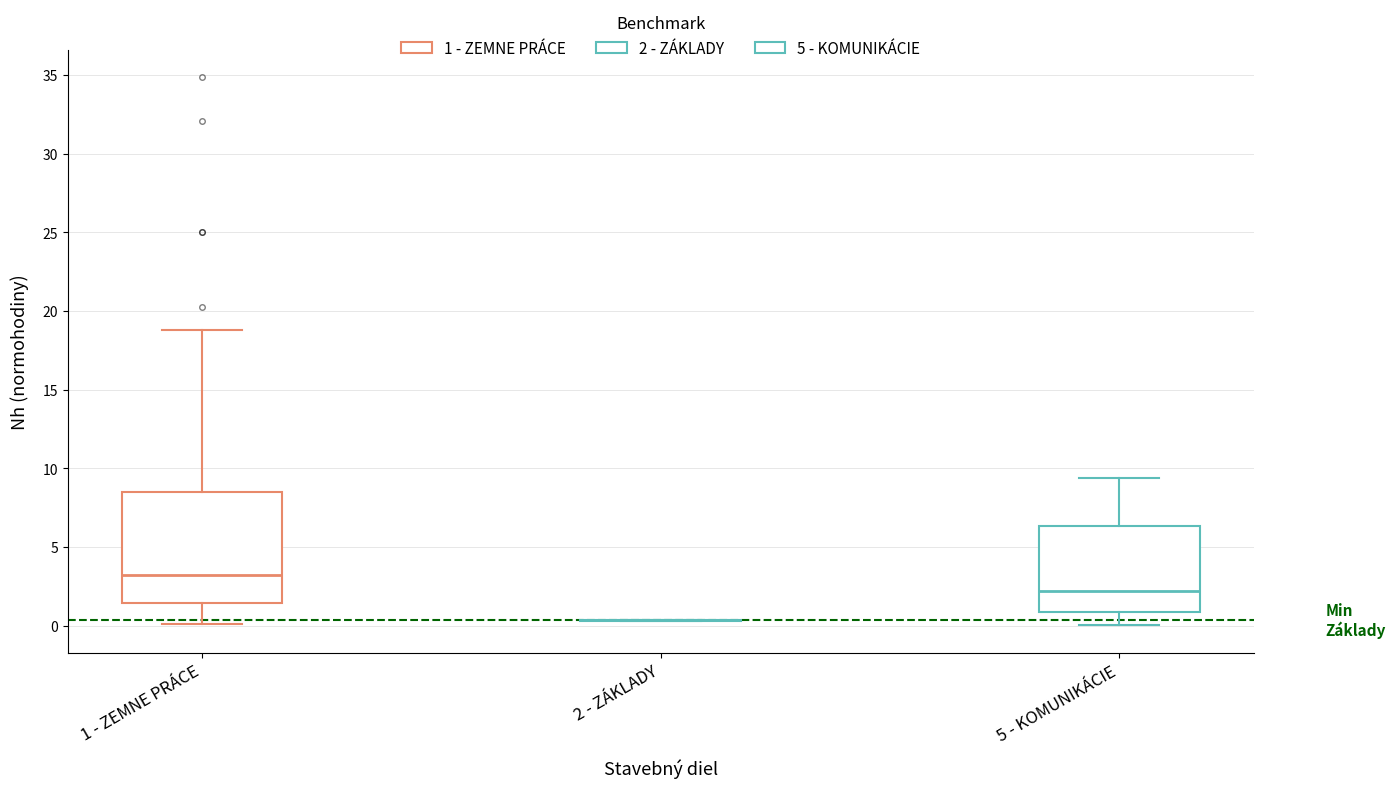

Reading left to right, transcribe this box plot: for each box, give where its median line is, the range the box spans, and where its two whiskers end, as read against the y-axis. The values are not printed on the chart, so give them approximately, as read against the axis.

1 - ZEMNE PRÁCE: median 3.0, box 1.5 to 8.5, whiskers 0.0 to 19.0
2 - ZÁKLADY: box collapsed to a line at 0.5, whiskers 0.5 to 0.5
5 - KOMUNIKÁCIE: median 2.0, box 1.0 to 6.5, whiskers 0.0 to 9.5